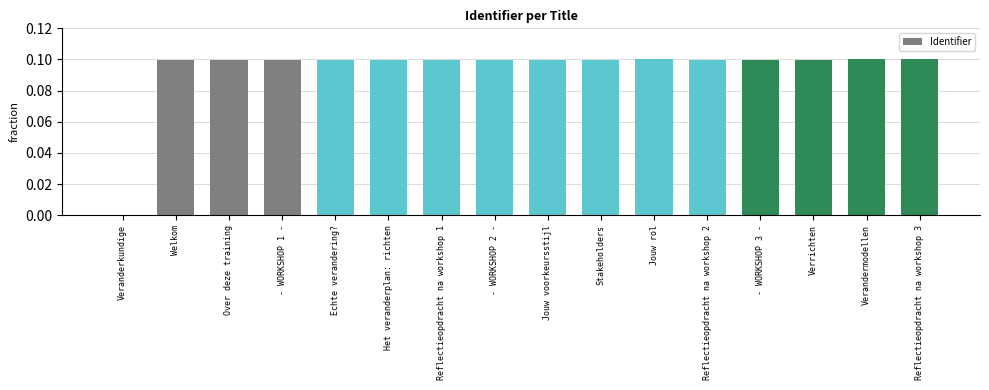

The chart shows a value of 0.2 at Reflectieopdracht na workshop 2. True or false?

False